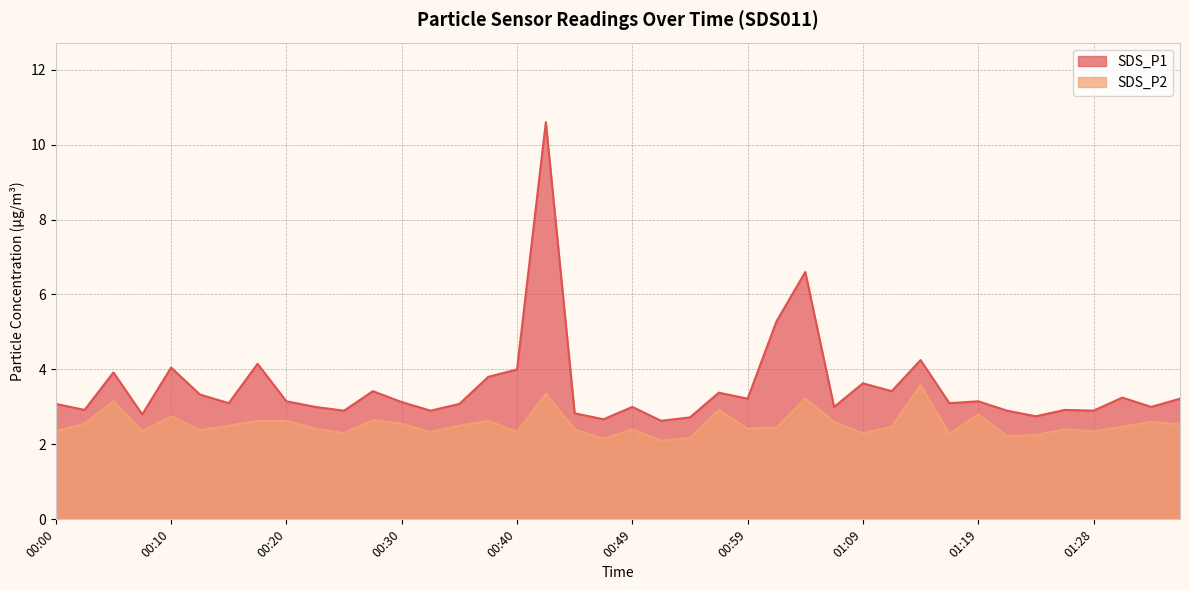

Reading left to right, what are all the values shown in this chart?

SDS_P1: 3.1	2.9	3.9	2.8	4.0	3.3	3.1	4.2	3.1	3.0	2.9	3.4	3.1	2.9	3.1	3.8	4.0	10.6	2.8	2.7	3.0	2.6	2.7	3.4	3.2	5.3	6.6	3.0	3.6	3.4	4.2	3.1	3.1	2.9	2.8	2.9	2.9	3.2	3.0	3.2
SDS_P2: 2.4	2.5	3.1	2.4	2.8	2.4	2.5	2.6	2.6	2.4	2.3	2.6	2.5	2.3	2.5	2.6	2.3	3.4	2.4	2.1	2.4	2.1	2.2	2.9	2.4	2.5	3.2	2.6	2.3	2.5	3.6	2.3	2.8	2.2	2.2	2.4	2.4	2.5	2.6	2.5